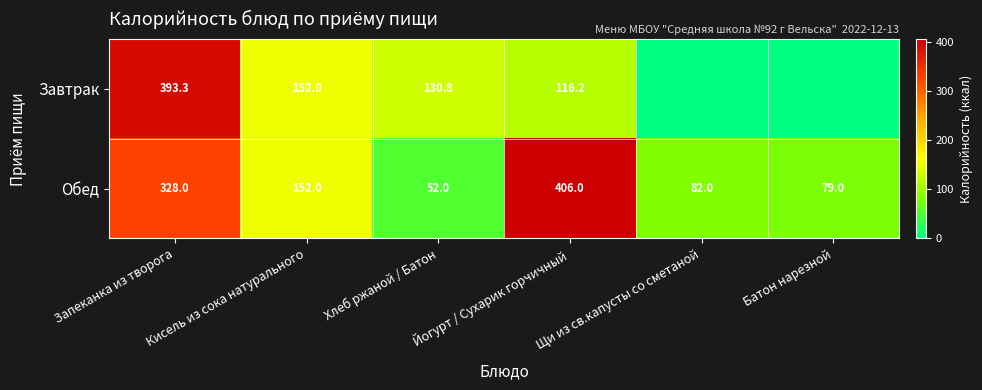

Rank the categories by Обед value from lowest to highest.

Хлеб ржаной / Батон, Батон нарезной, Щи из св.капусты со сметаной, Кисель из сока натурального, Запеканка из творога, Йогурт / Сухарик горчичный